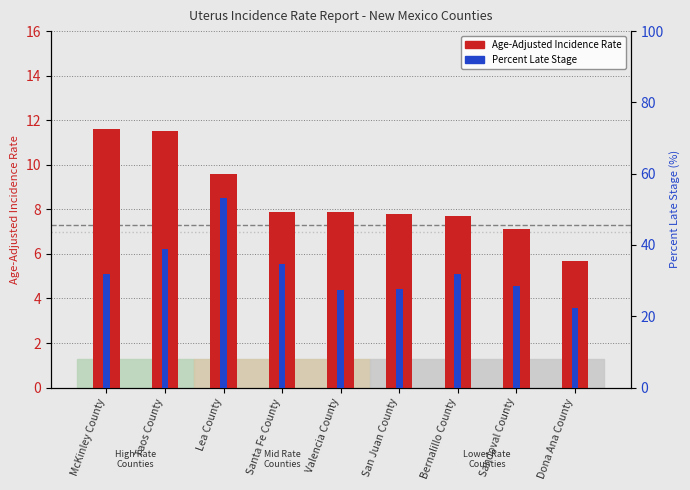

What is the spread (max minus min) of values at Santa Fe County?

26.9